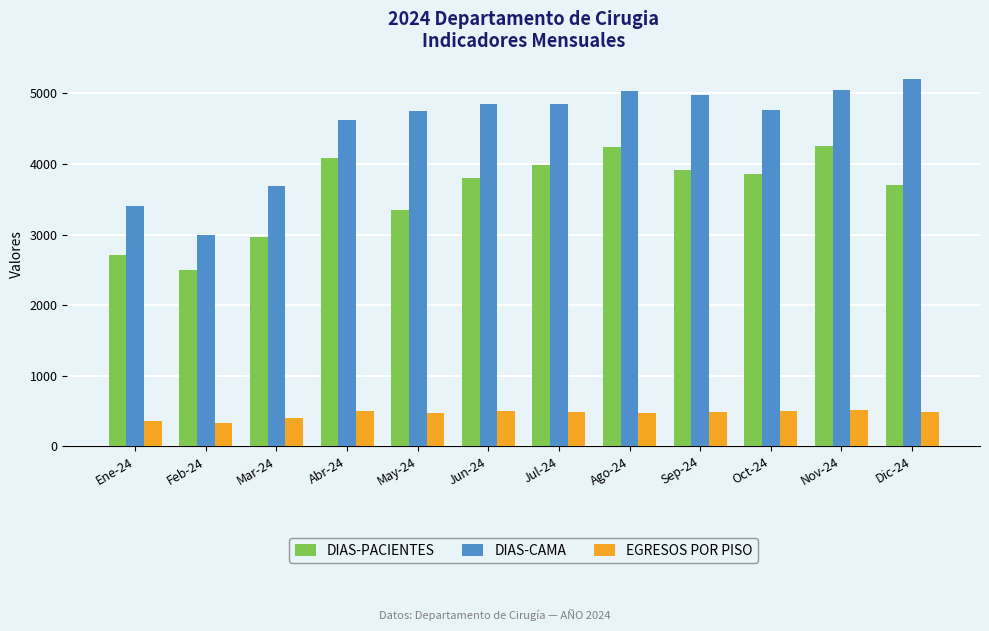

What is the difference between the maximum and minimum values in the DIAS-PACIENTES series?

1747